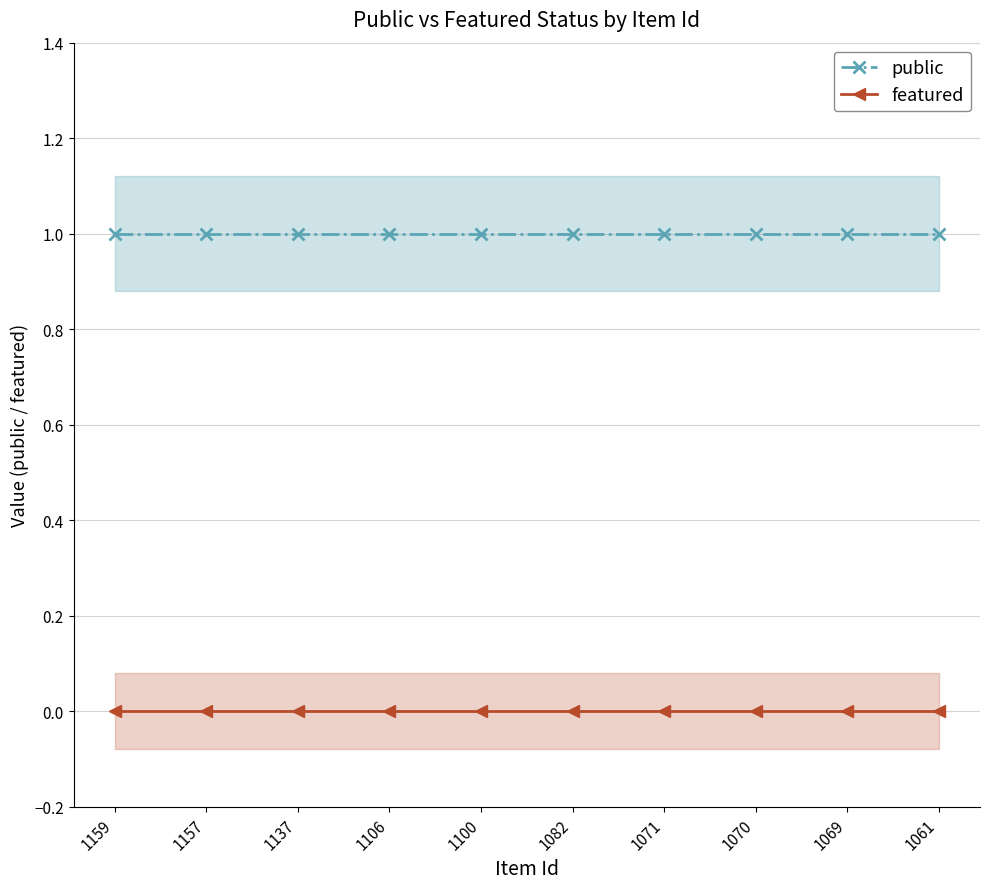

Rank the series at 1061 from highest to lowest value.

public, featured